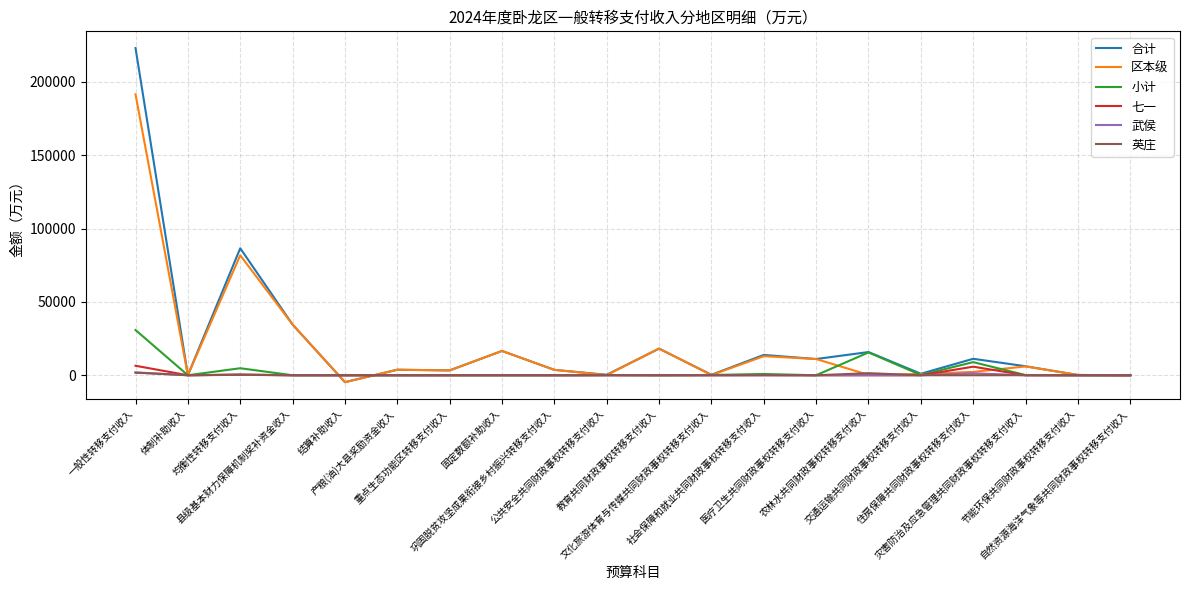

Which series has the widest spread of values?

合计